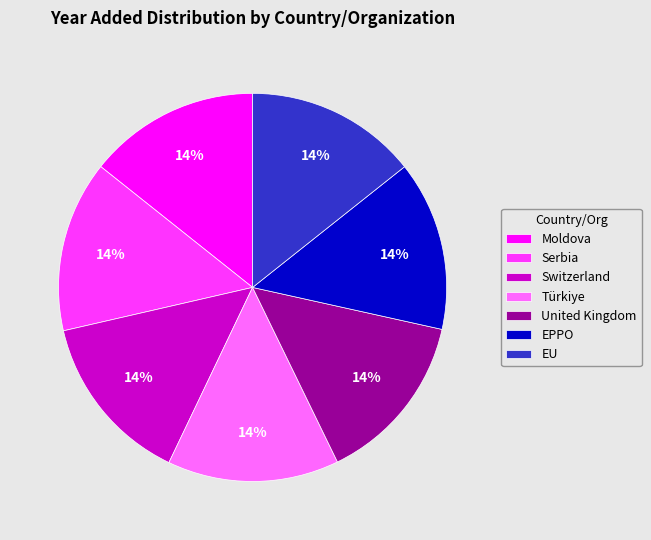

True or false: EU accounts for 14% of the total.

True